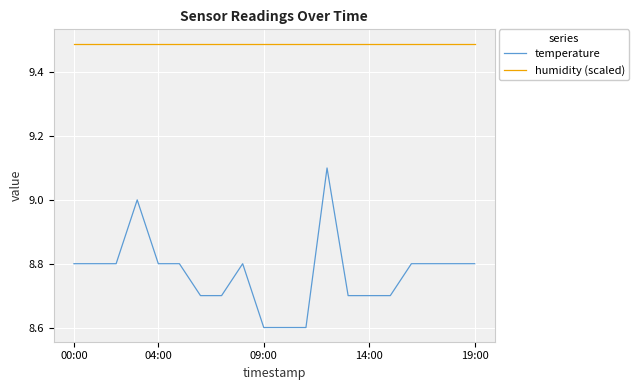

True or false: humidity (scaled) and temperature intersect in this chart.

False